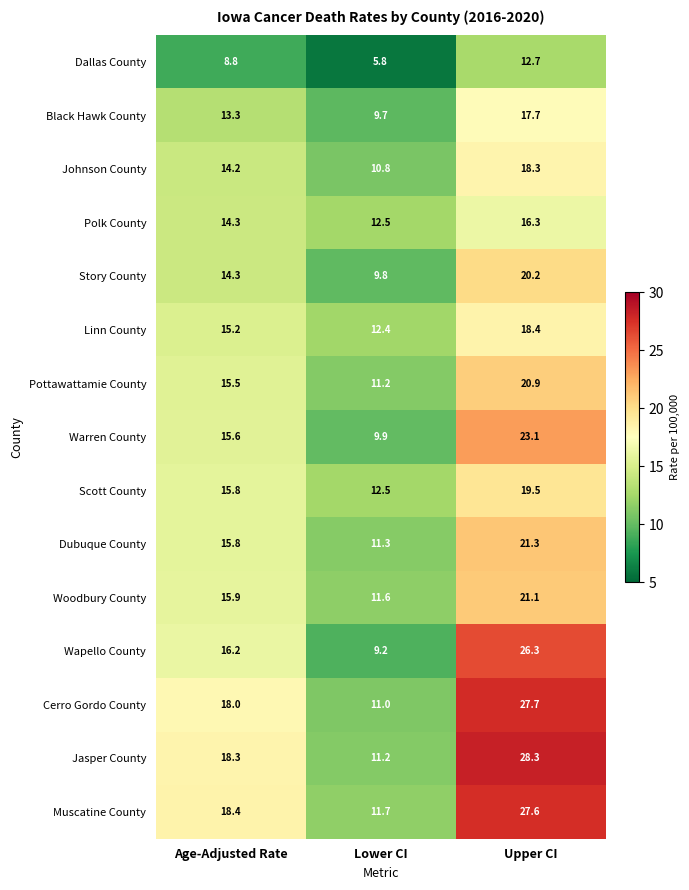

What is the difference between the maximum and minimum values in the Story County series?

10.4